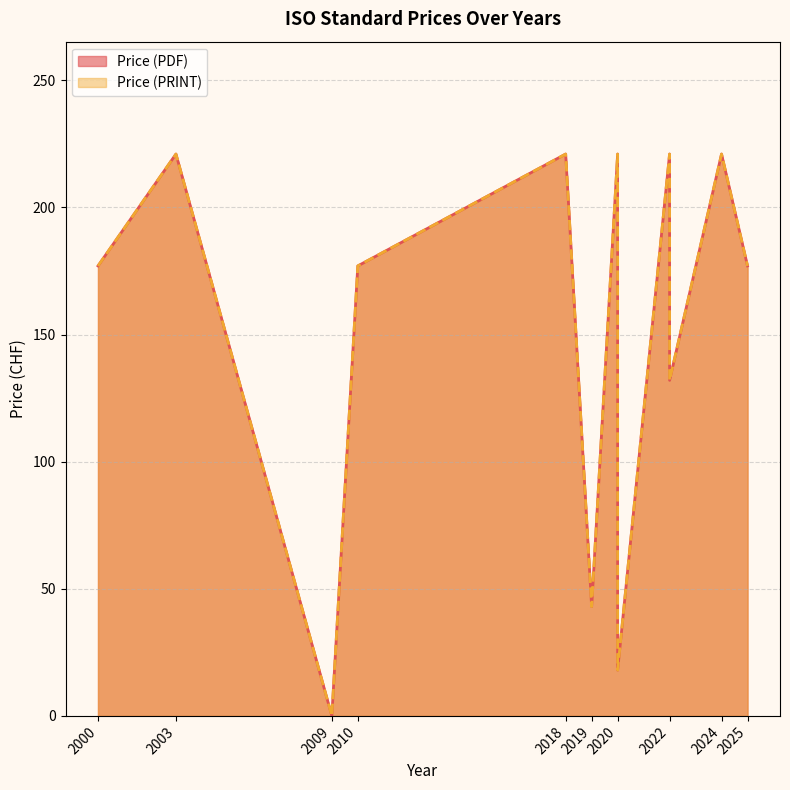

How many values in the Price (PDF) series are below 177?

4